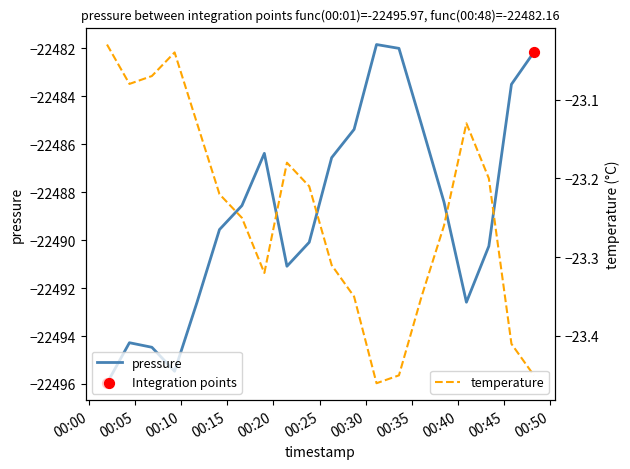

What are all the series names shown in the legend?

pressure, temperature